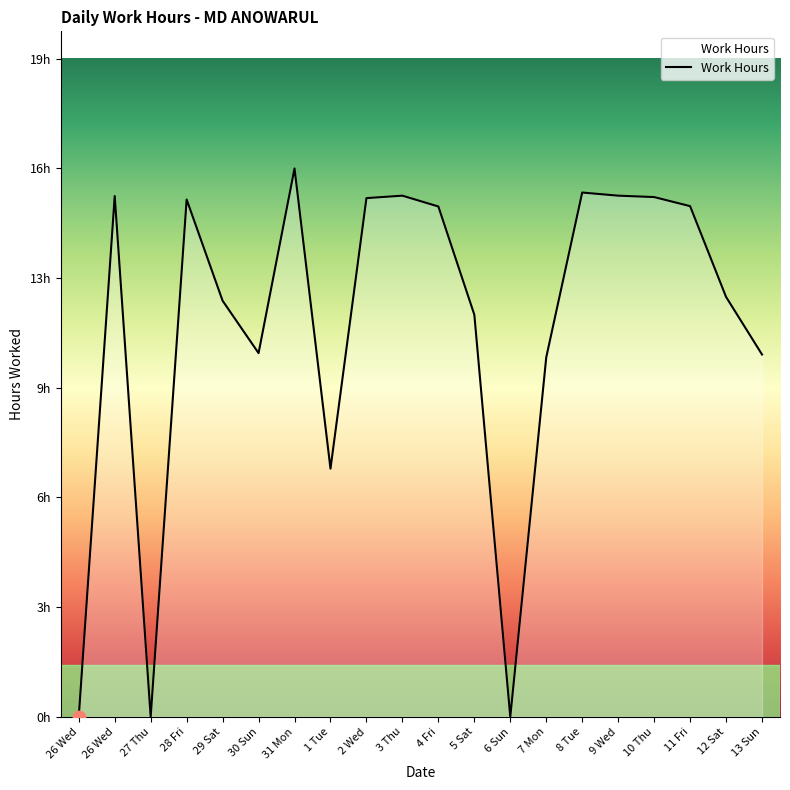

Between 31 Mon and 8 Tue, which is larger?

31 Mon